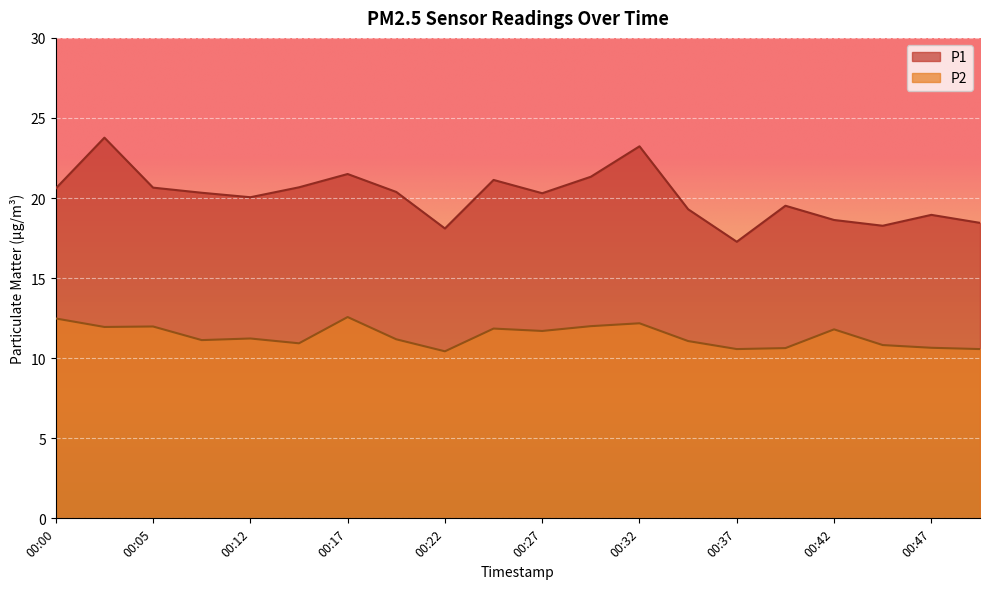

Rank the series by their average value, from lowest to highest.

P2, P1